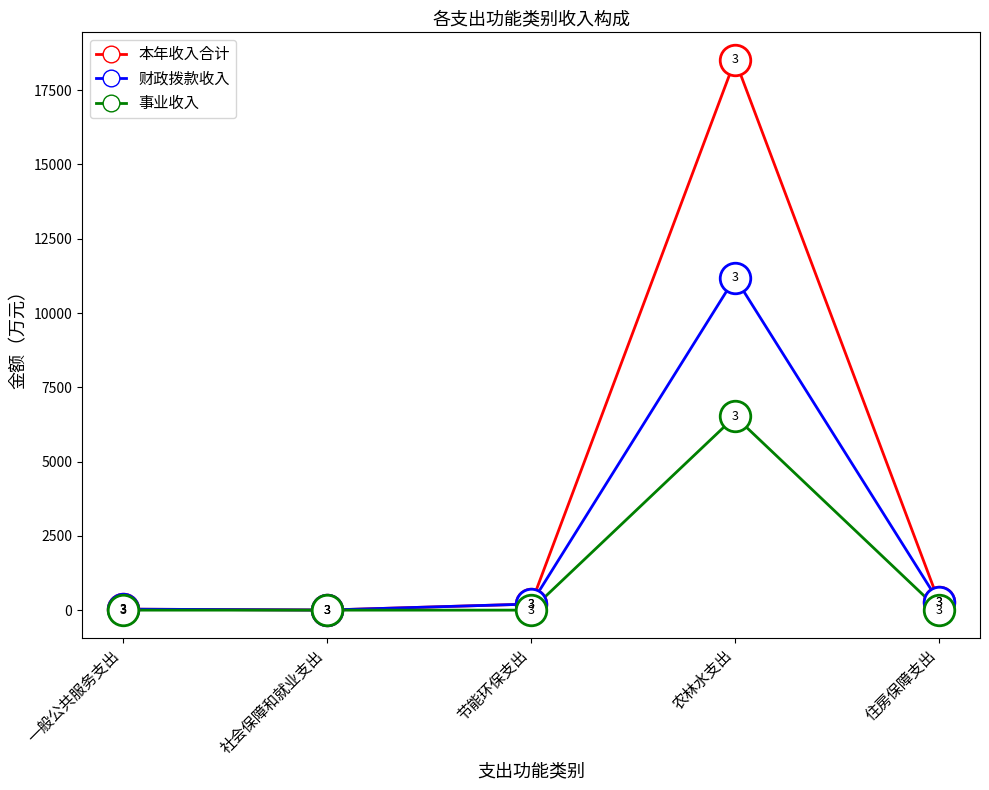

What is the average value of the 财政拨款收入 series?

2339.6